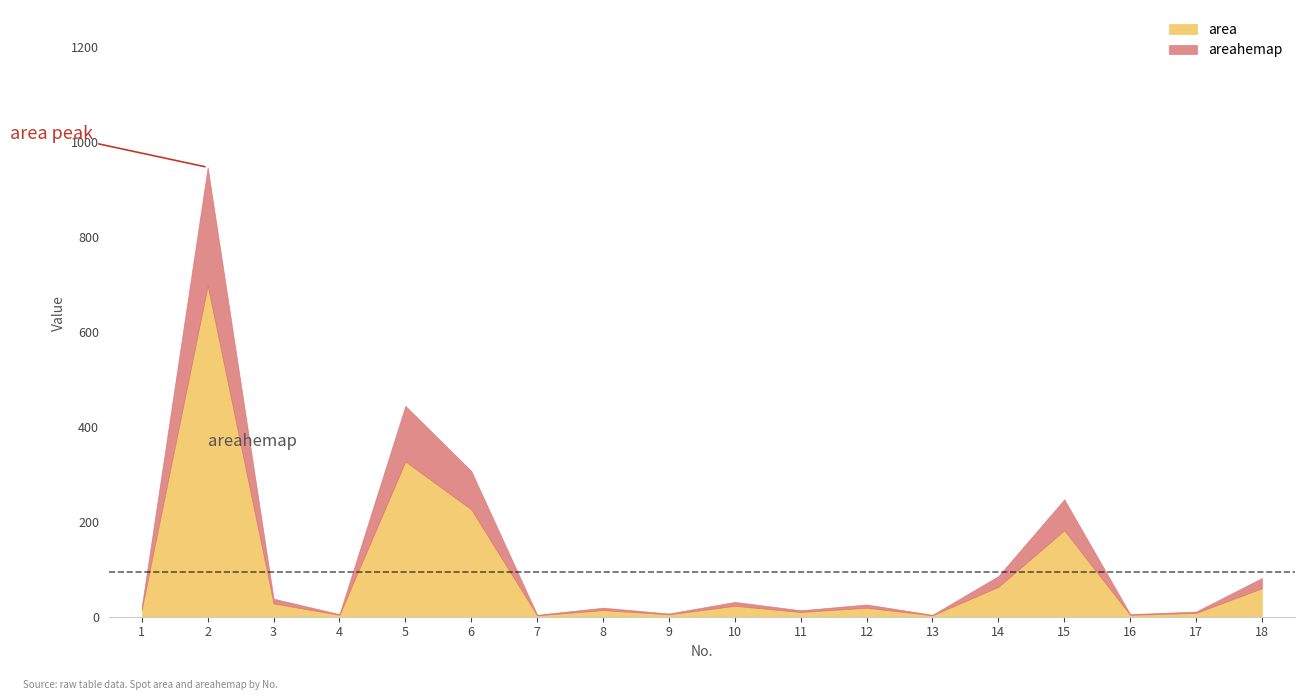

True or false: area and areahemap cross at least once.

False